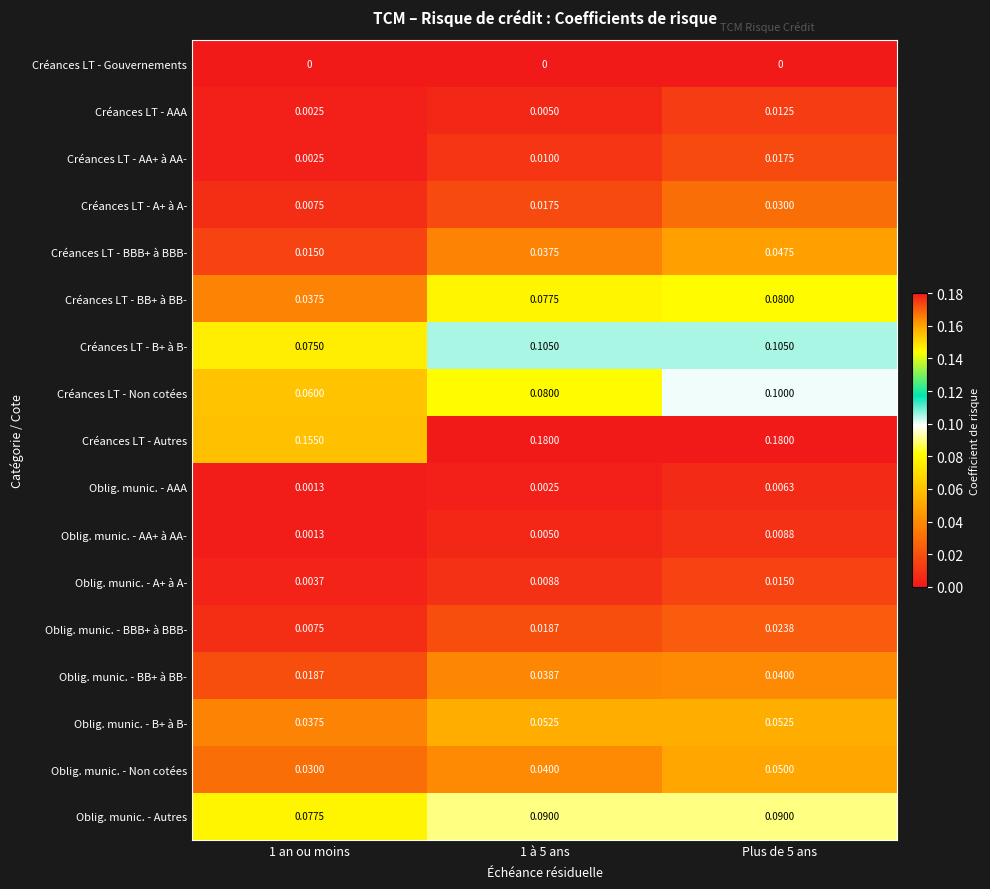

How many data points does each series have?

3